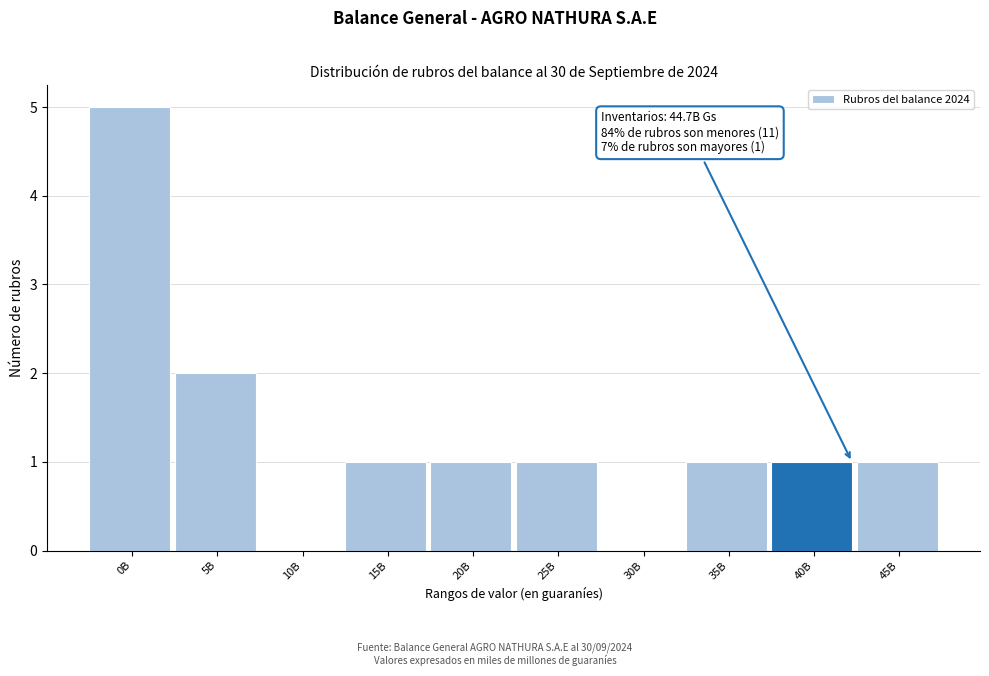

Reading left to right, list all the values displayed in this chart.

0B=5	5B=2	10B=0	15B=1	20B=1	25B=1	30B=0	35B=1	40B=1	45B=1